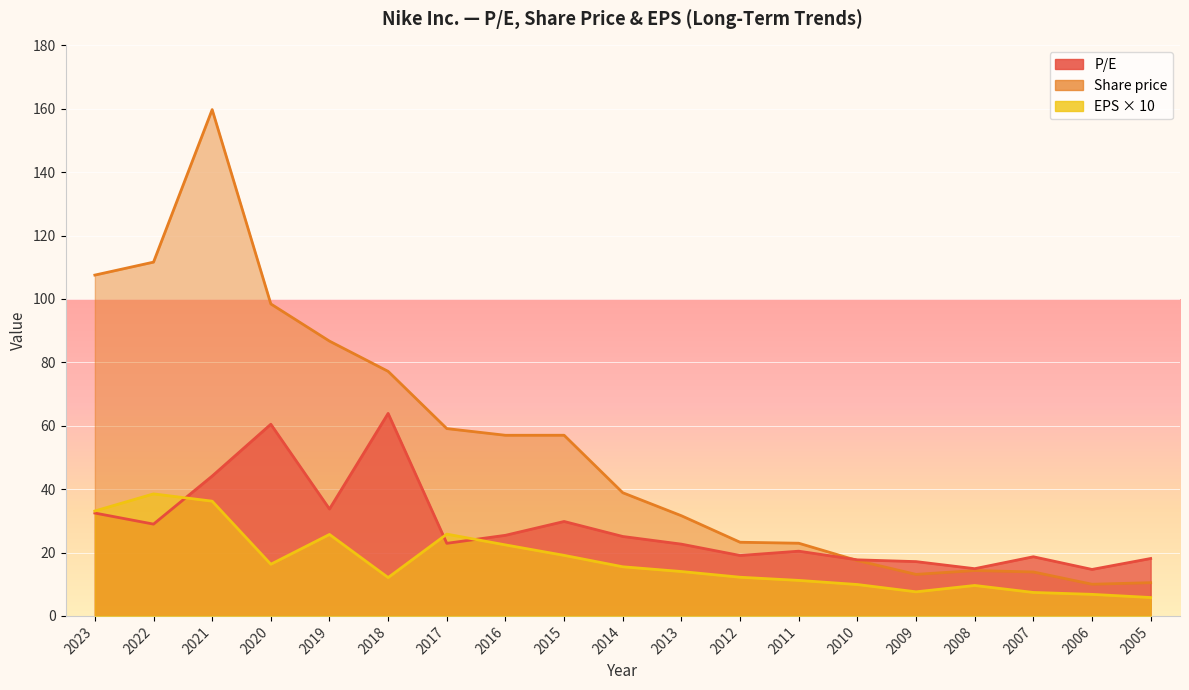

What is the difference between the maximum and minimum values in the Share price series?

149.8